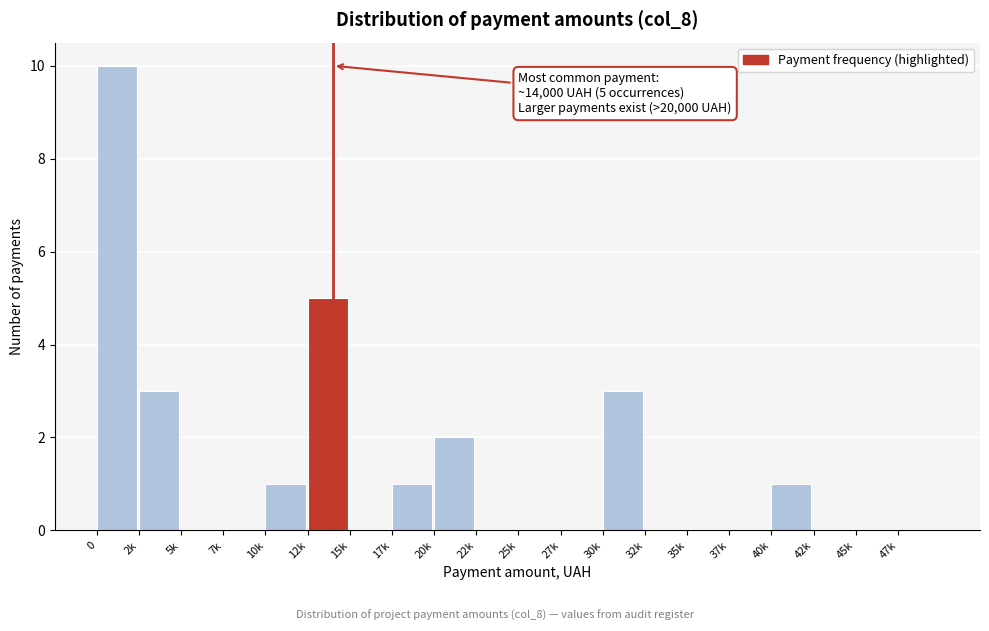

Reading left to right, transcribe all the data shown in this chart.

0=10	2k=3	5k=0	7k=0	10k=1	12k=5	15k=0	17k=1	20k=2	22k=0	25k=0	27k=0	30k=3	32k=0	35k=0	37k=0	40k=1	42k=0	45k=0	47k=0